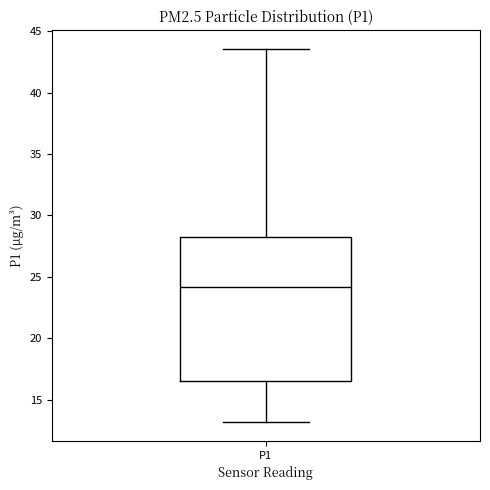

Transcribe this box plot: give where the median line is, the range the box spans, and where the two whiskers end, as read against the y-axis. The values are not printed on the chart, so give them approximately, as read against the axis.

median 24.0, box 16.5 to 28.0, whiskers 13.0 to 43.5